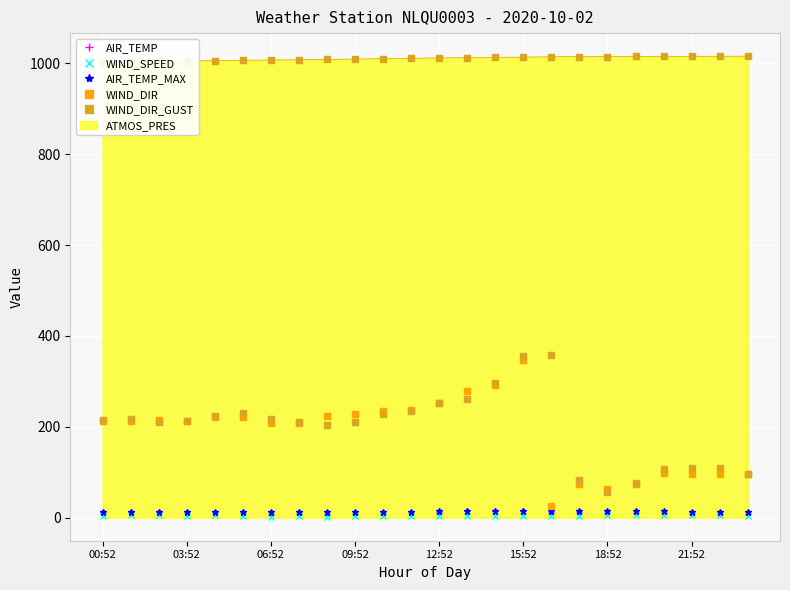

Is it true that WIND_DIR_GUST equals 357.5 at 06:52?

False